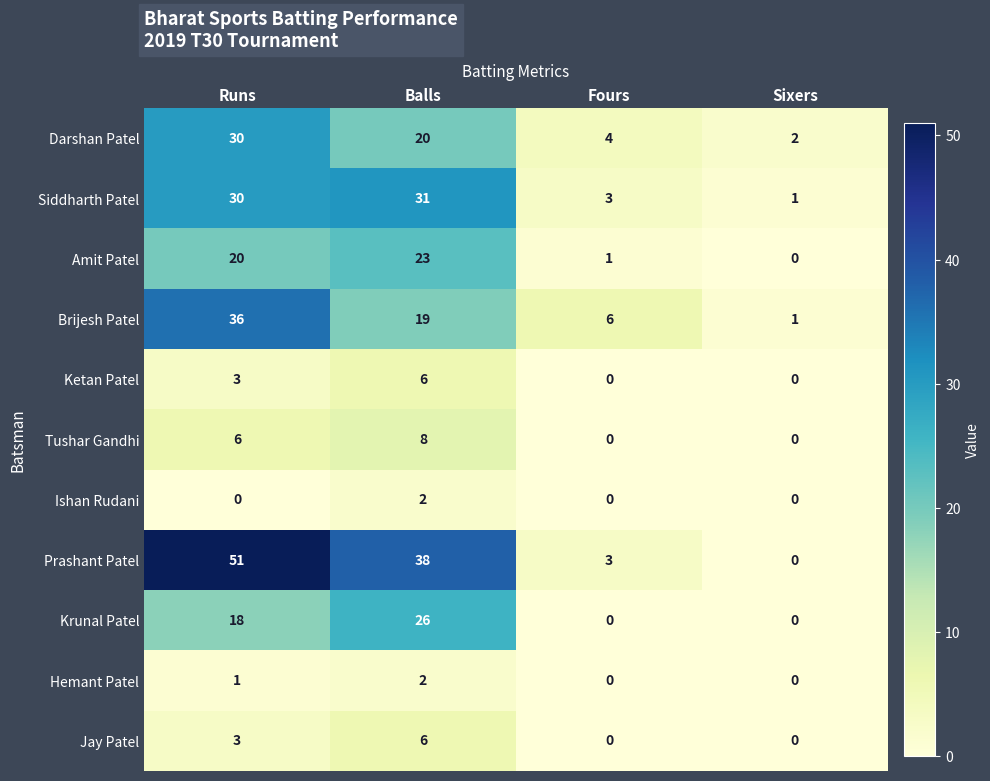

At how many categories does at least one series exceed 48?

1